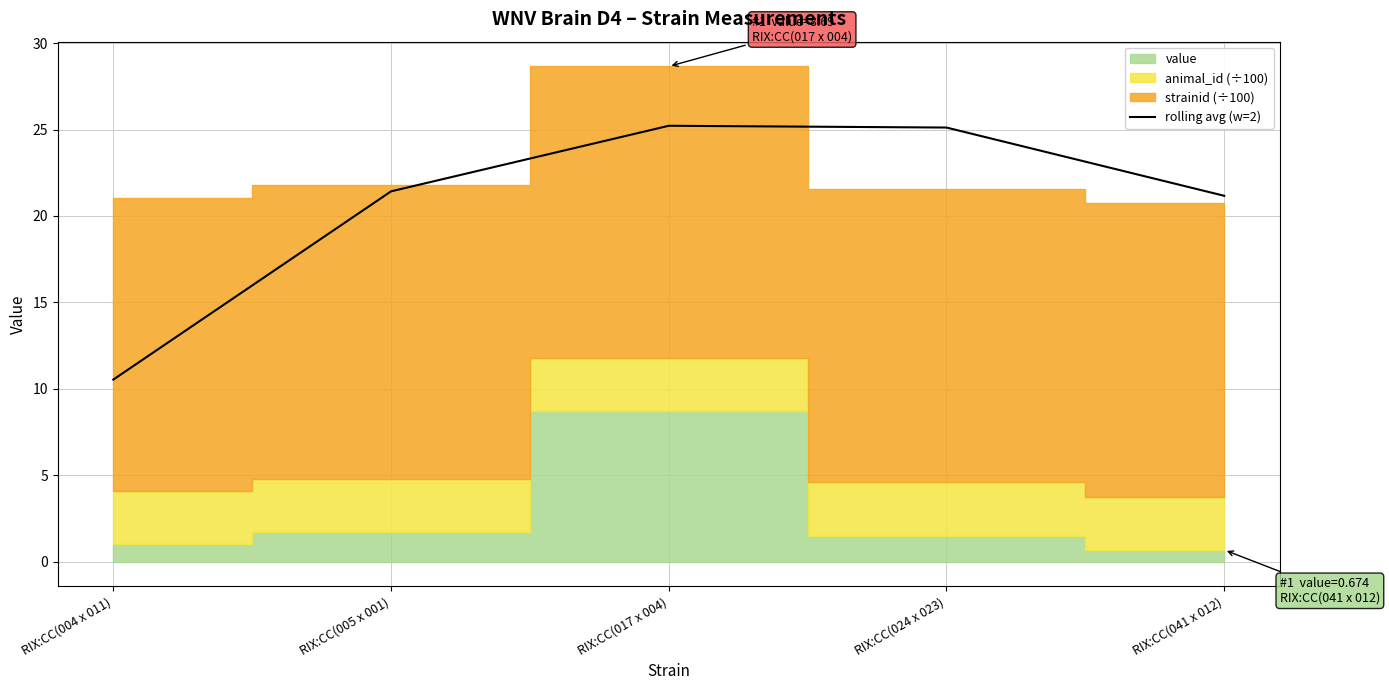

What is the highest value of the rolling avg (w=2) series?

25.2